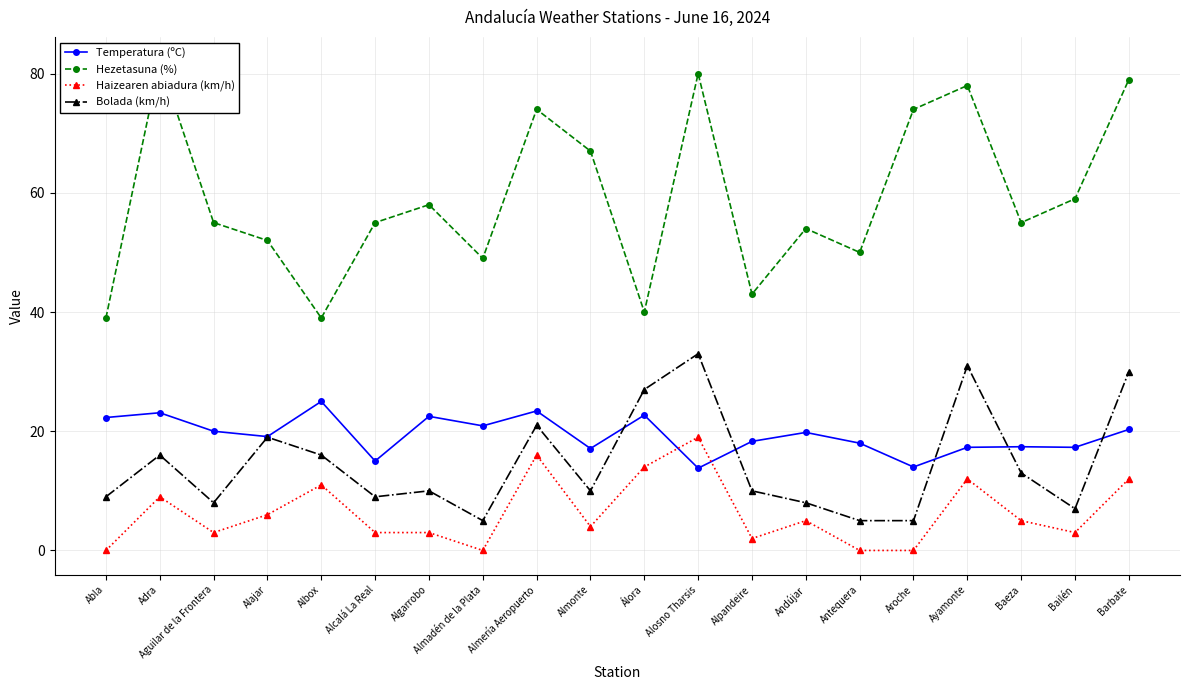

What are all the series names shown in the legend?

Temperatura (ºC), Hezetasuna (%), Haizearen abiadura (km/h), Bolada (km/h)